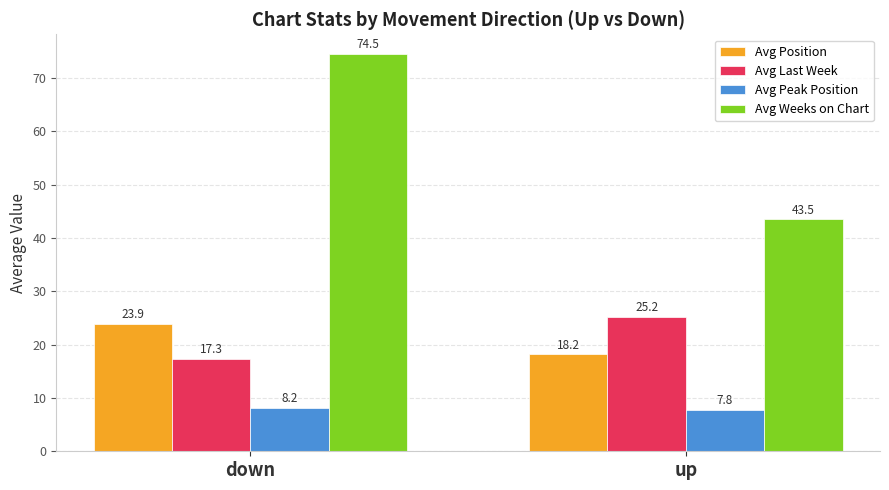

True or false: Avg Peak Position has a value of 8.2 at down.

True